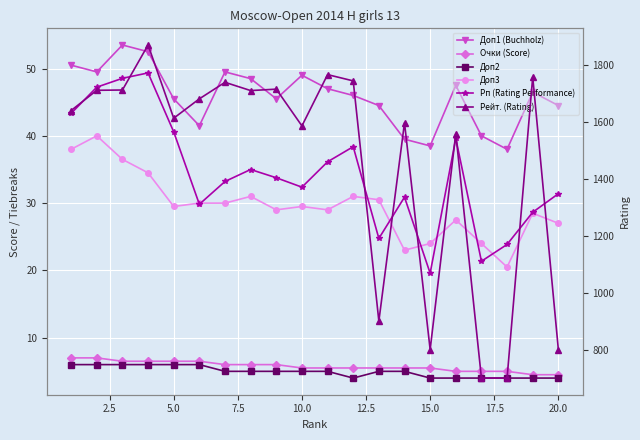

Is this an area chart (filled region under the line)?

No